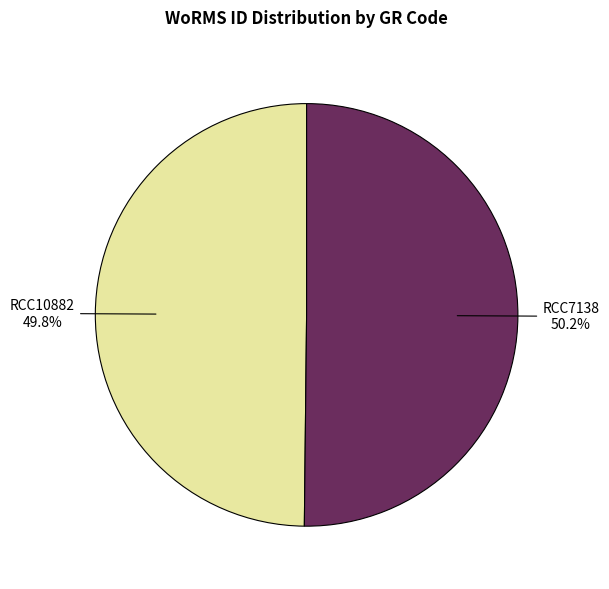

Does any single category account for the majority?

Yes